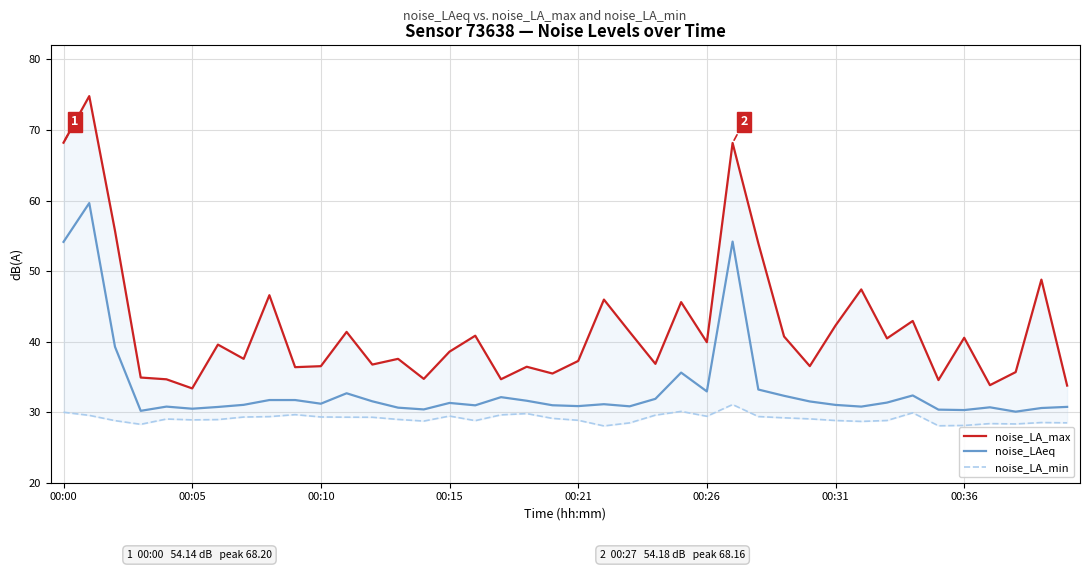

The noise_LAeq series shows 31.2 at 00:10. True or false?

True